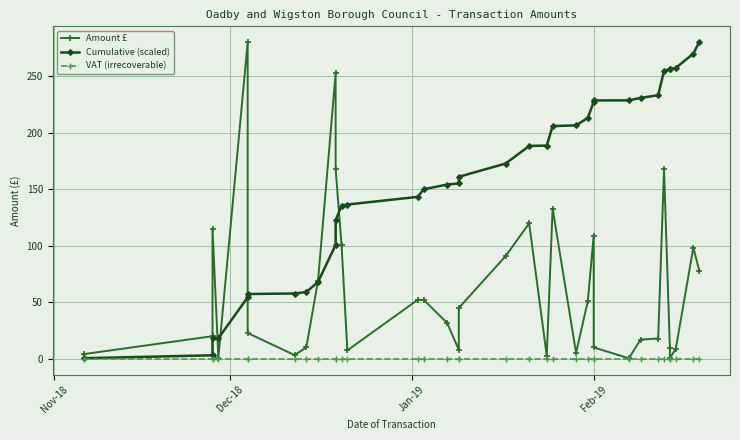

What is the label of the 10th point from the right?

Feb-19